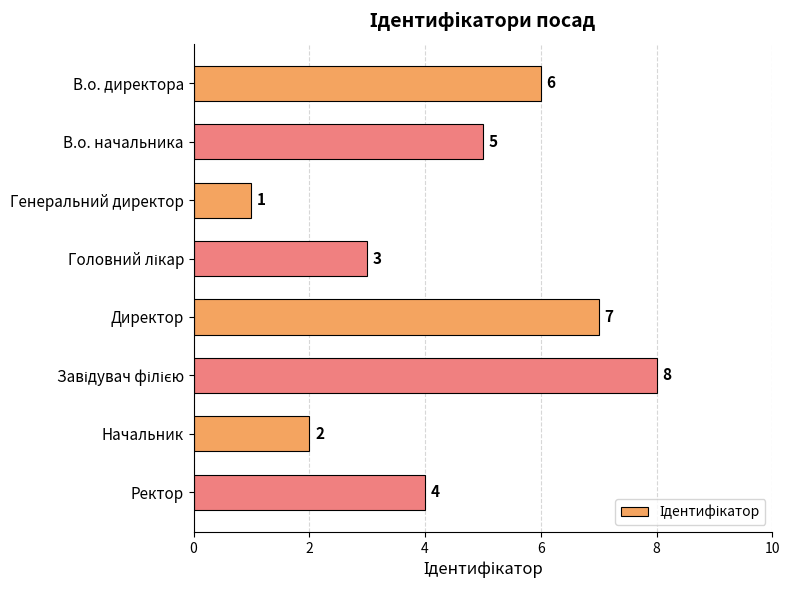

What is the label of the 3rd bar from the top?

Генеральний директор